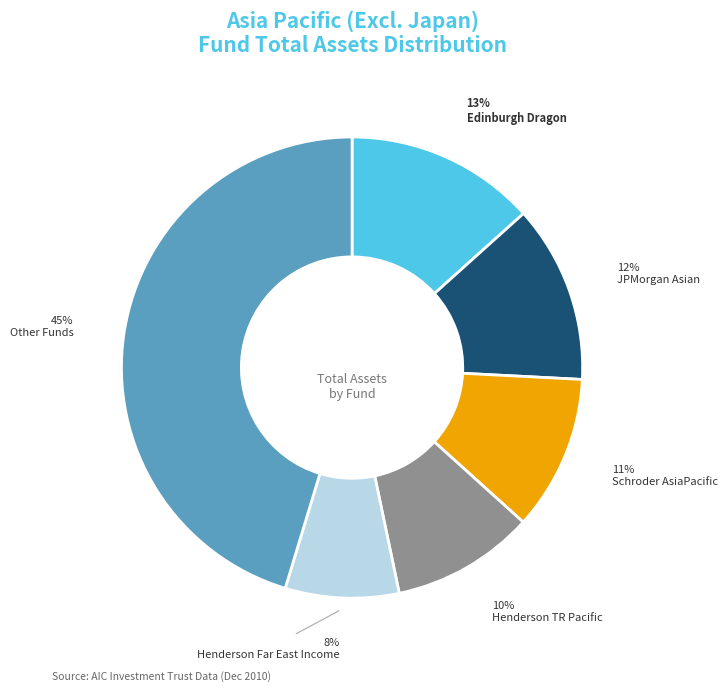

To the nearest percent, what percentage of the pie is Edinburgh Dragon?

13%